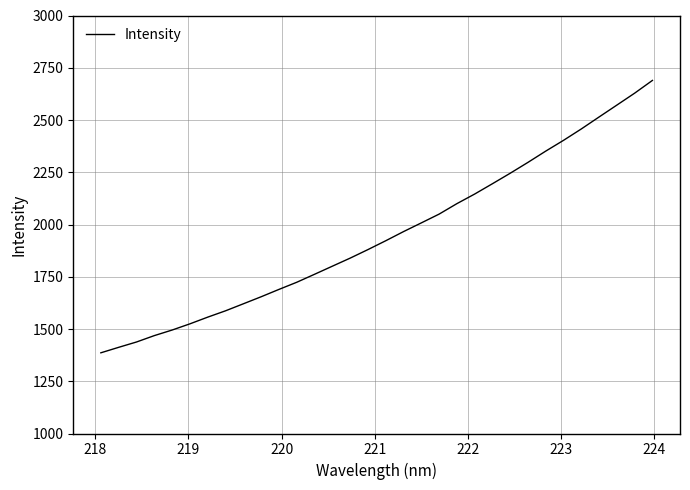

What is the smallest value displayed?

1386.1